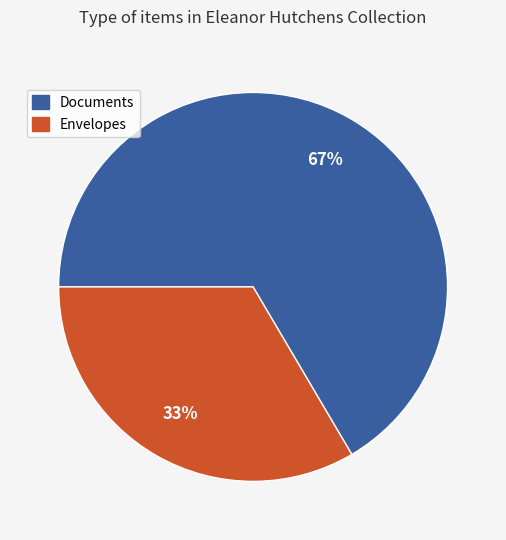

What is the largest slice in the pie chart?

Documents